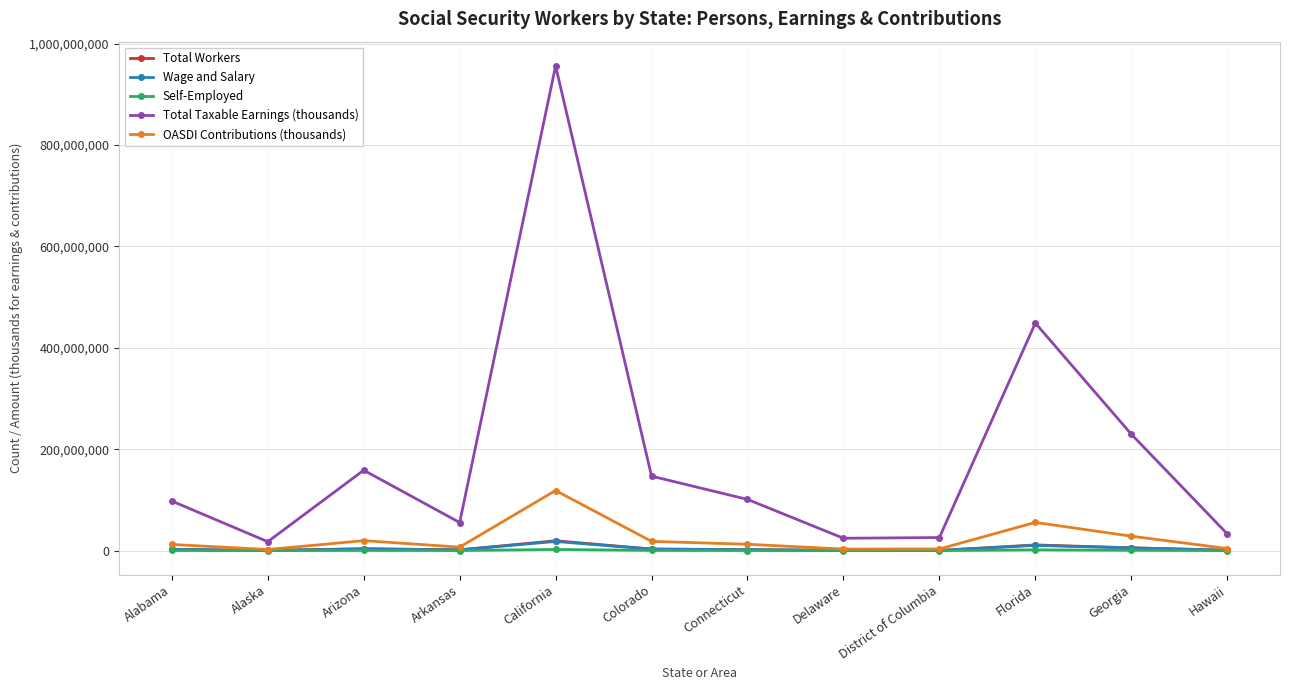

At which category does the chart reach its peak across all series?

California